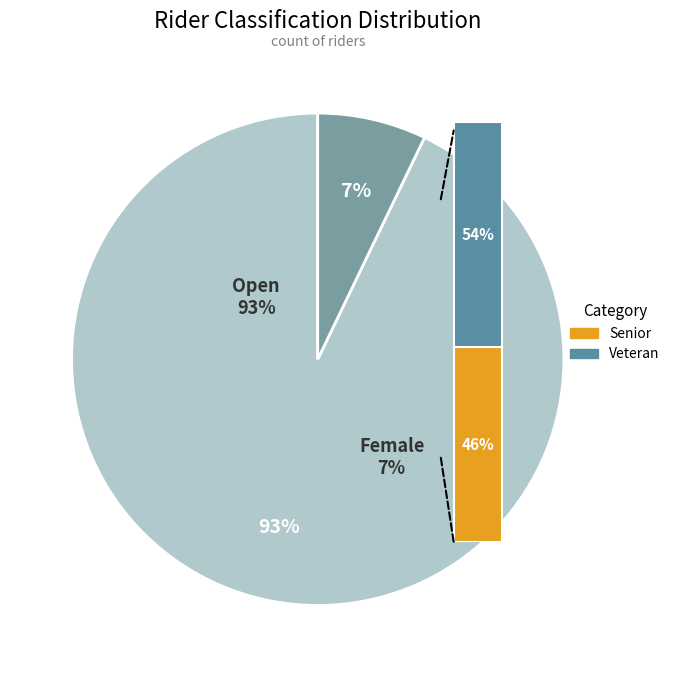

Does Female account for over 50% of the chart?

No